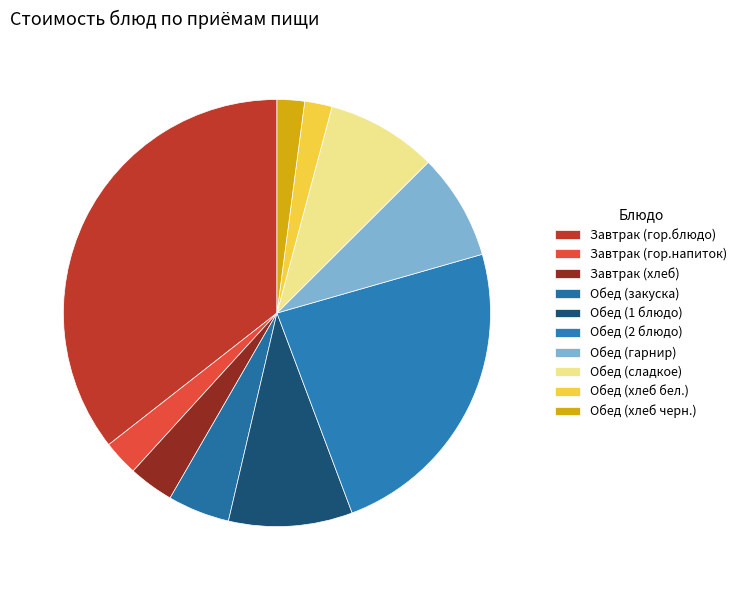

Combined, do Обед (хлеб черн.) and Завтрак (гор.блюдо) account for over 50%?

No